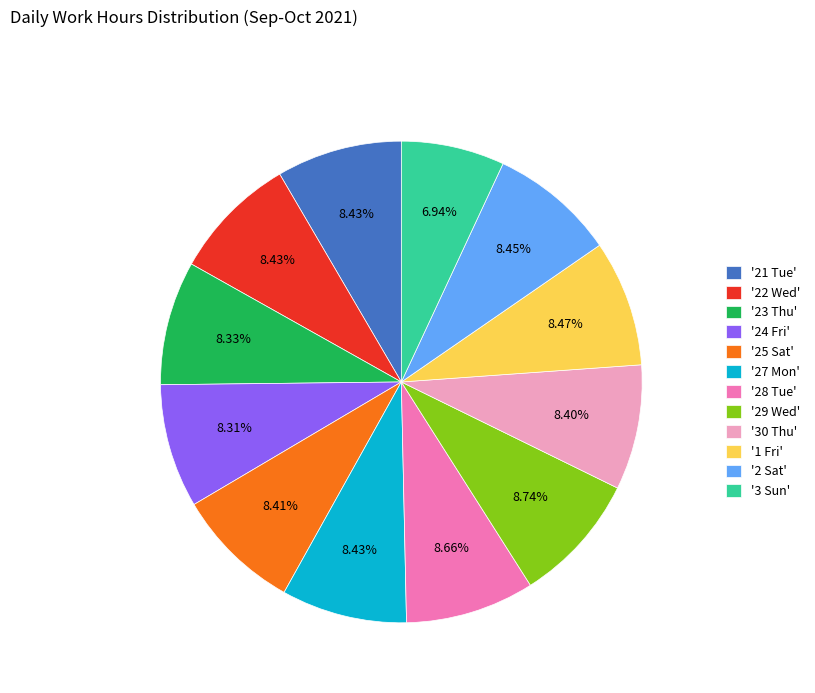

What is the ratio of the value at '1 Fri' to the value at '27 Mon'?

1.0